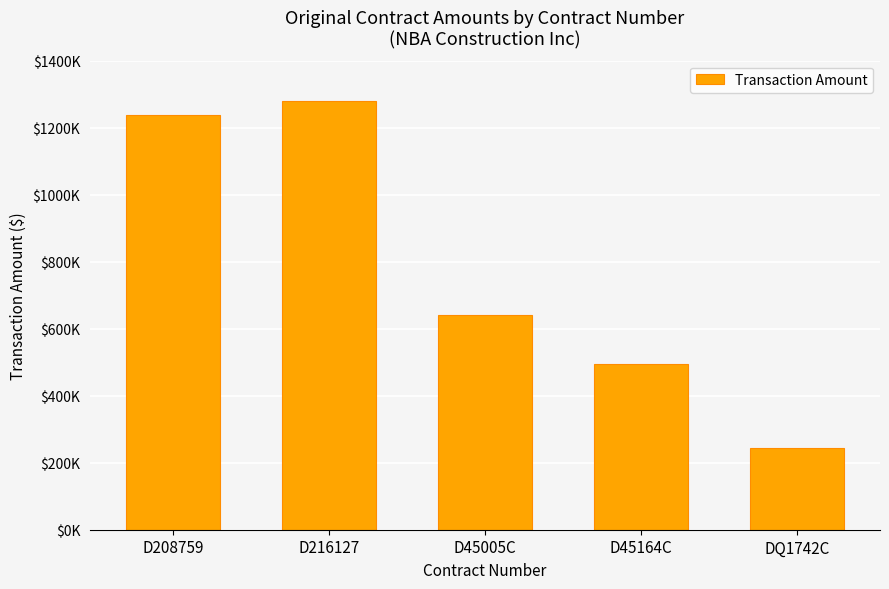

What is the label of the 4th bar from the left?

D45164C